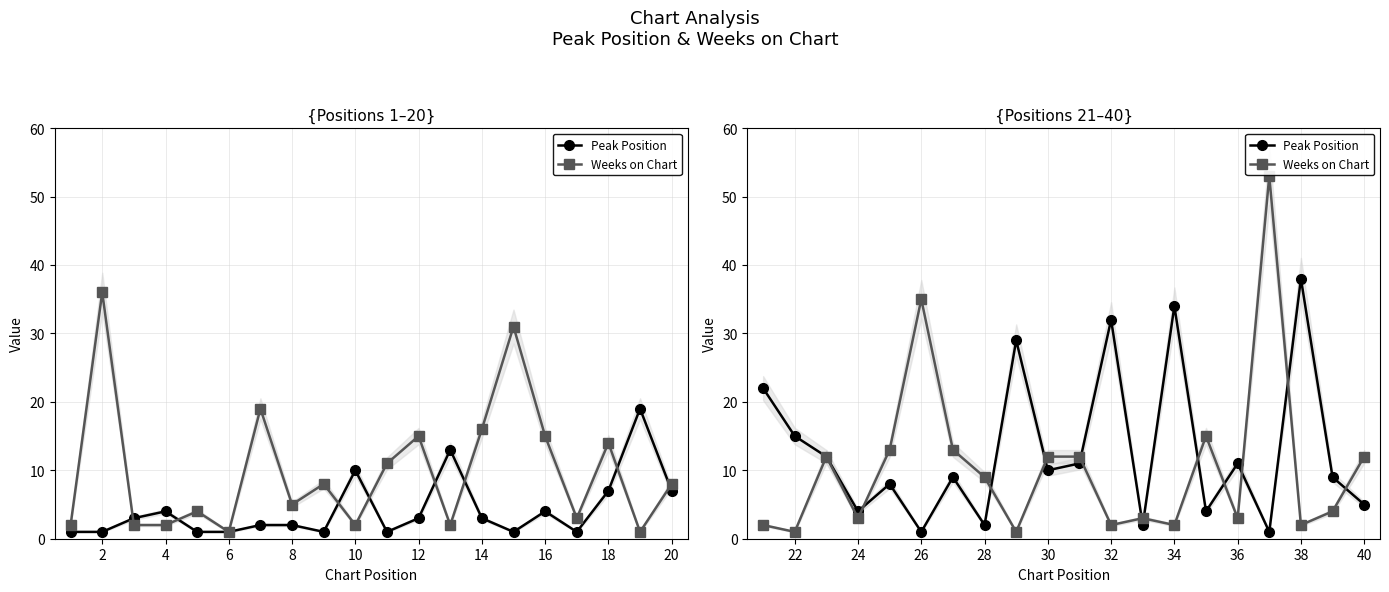

True or false: Peak Position has more than 0 interior local peaks.

True